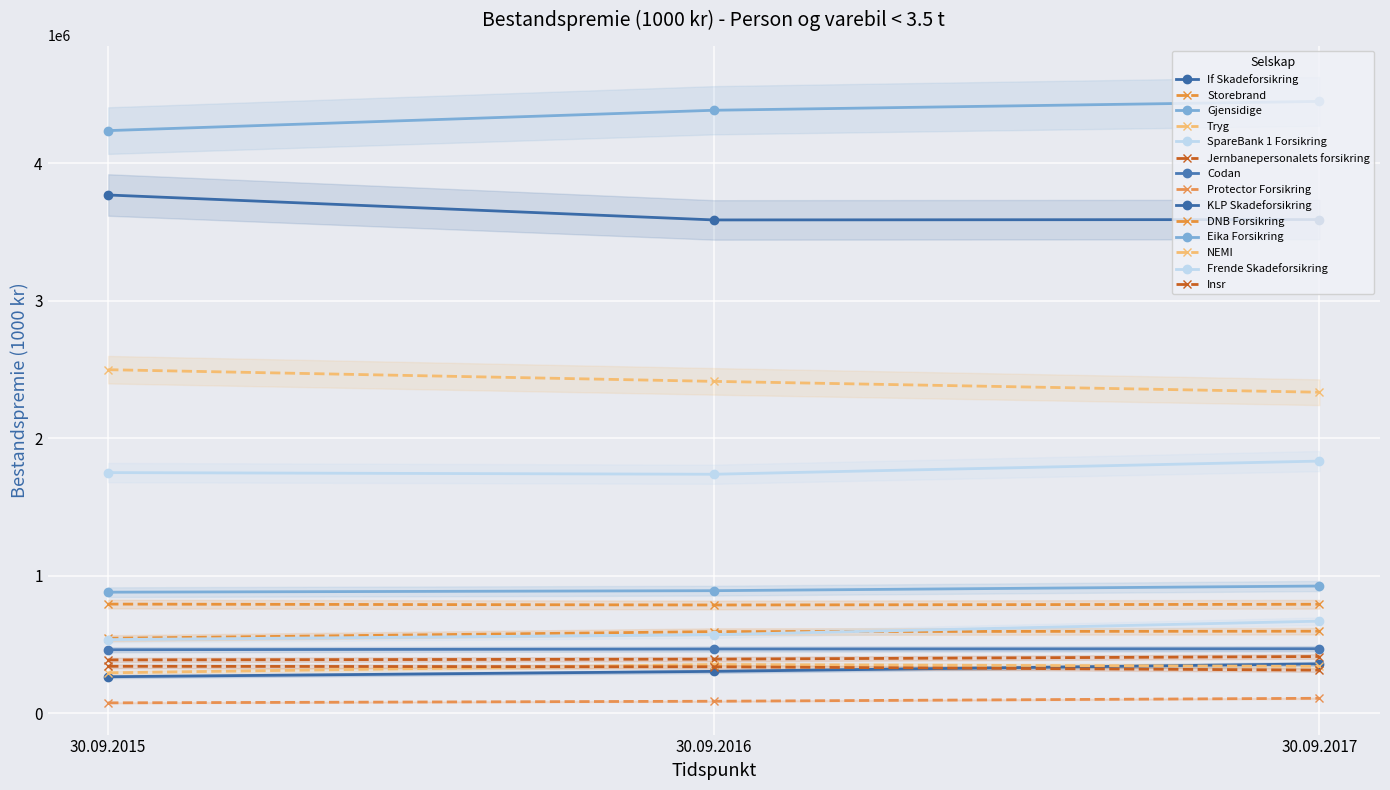

Rank the categories by Bestandspremie 30.09.2017 value from lowest to highest.

Protector Forsikring, Insr, NEMI, KLP Skadeforsikring, Jernbanepersonalets forsikring, Codan, Storebrand, Frende Skadeforsikring, DNB Forsikring, Eika Forsikring, SpareBank 1 Forsikring, Tryg, If Skadeforsikring, Gjensidige